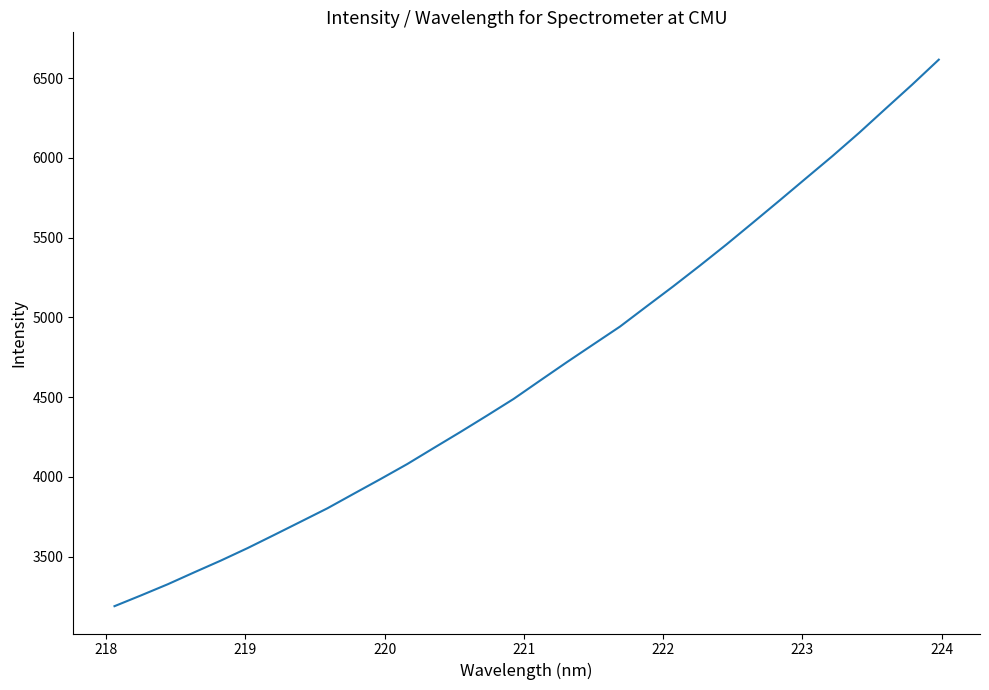

What is the smallest value displayed?

3188.4